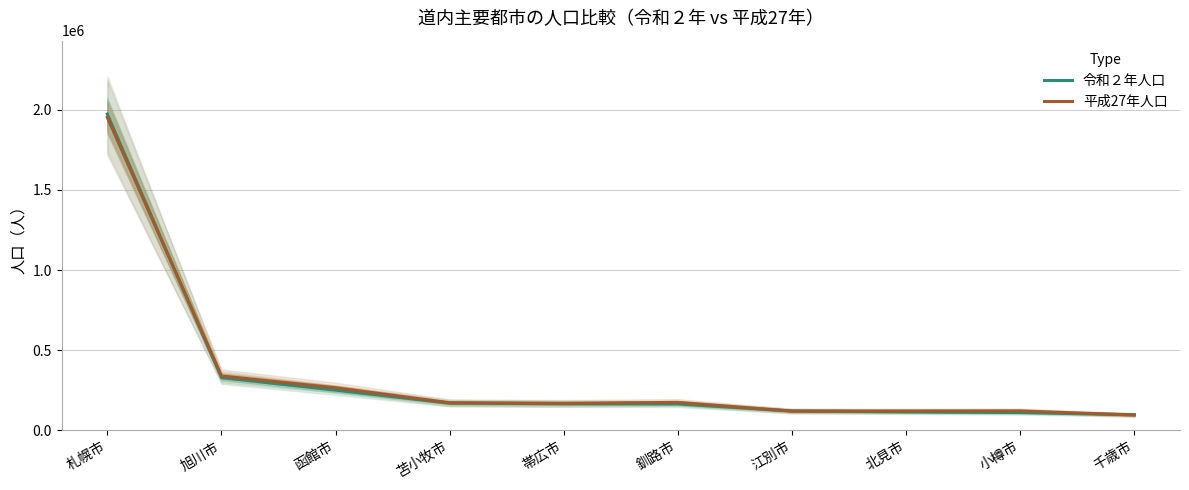

At which label does 平成27年人口 reach its minimum?

千歳市